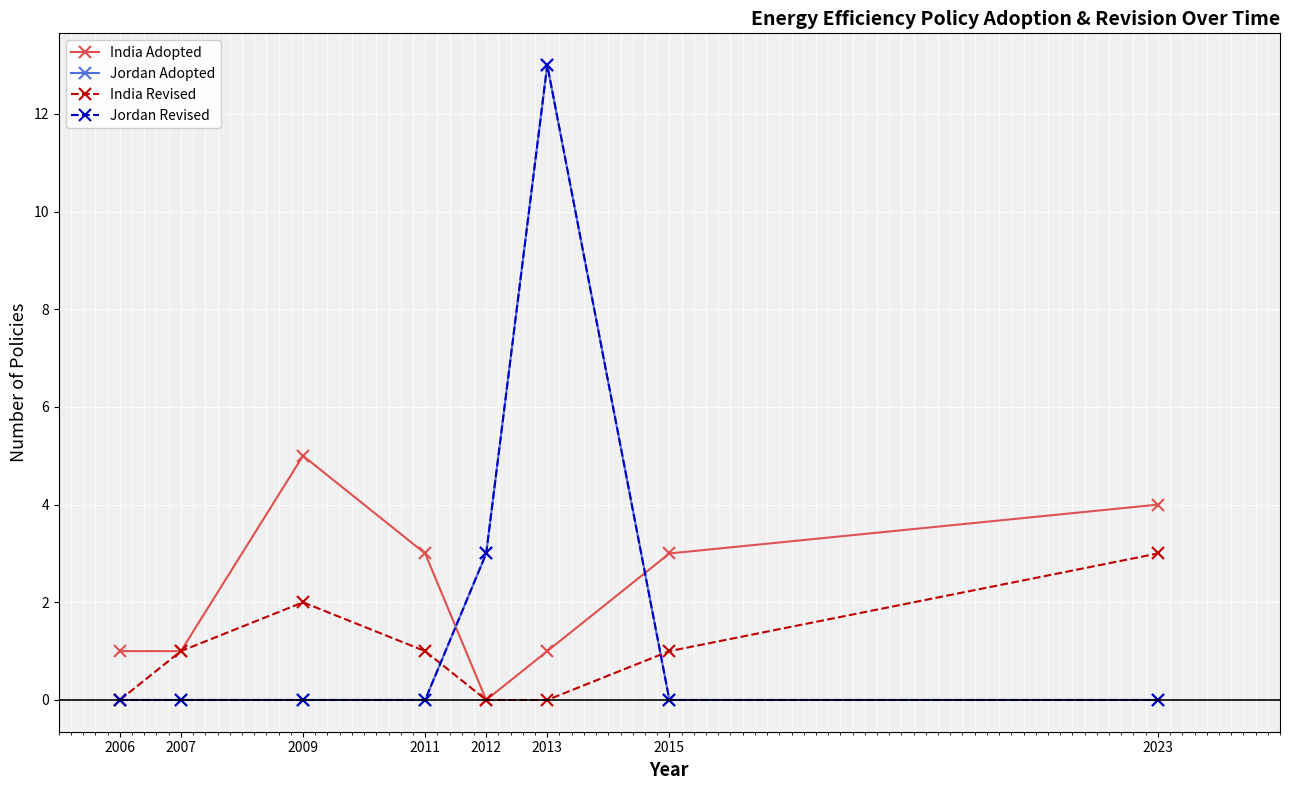

What is the average value of the Jordan Revised series?

2